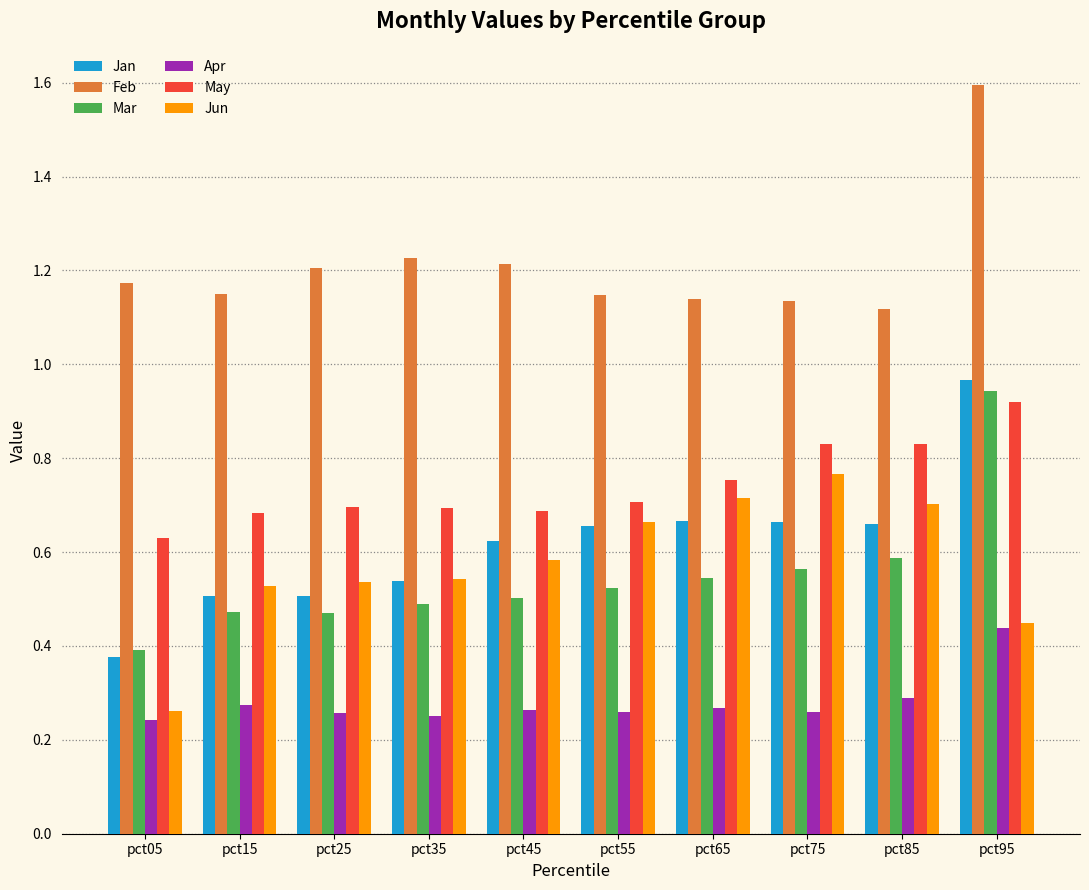

How many Feb values are between 1 and 2?

10